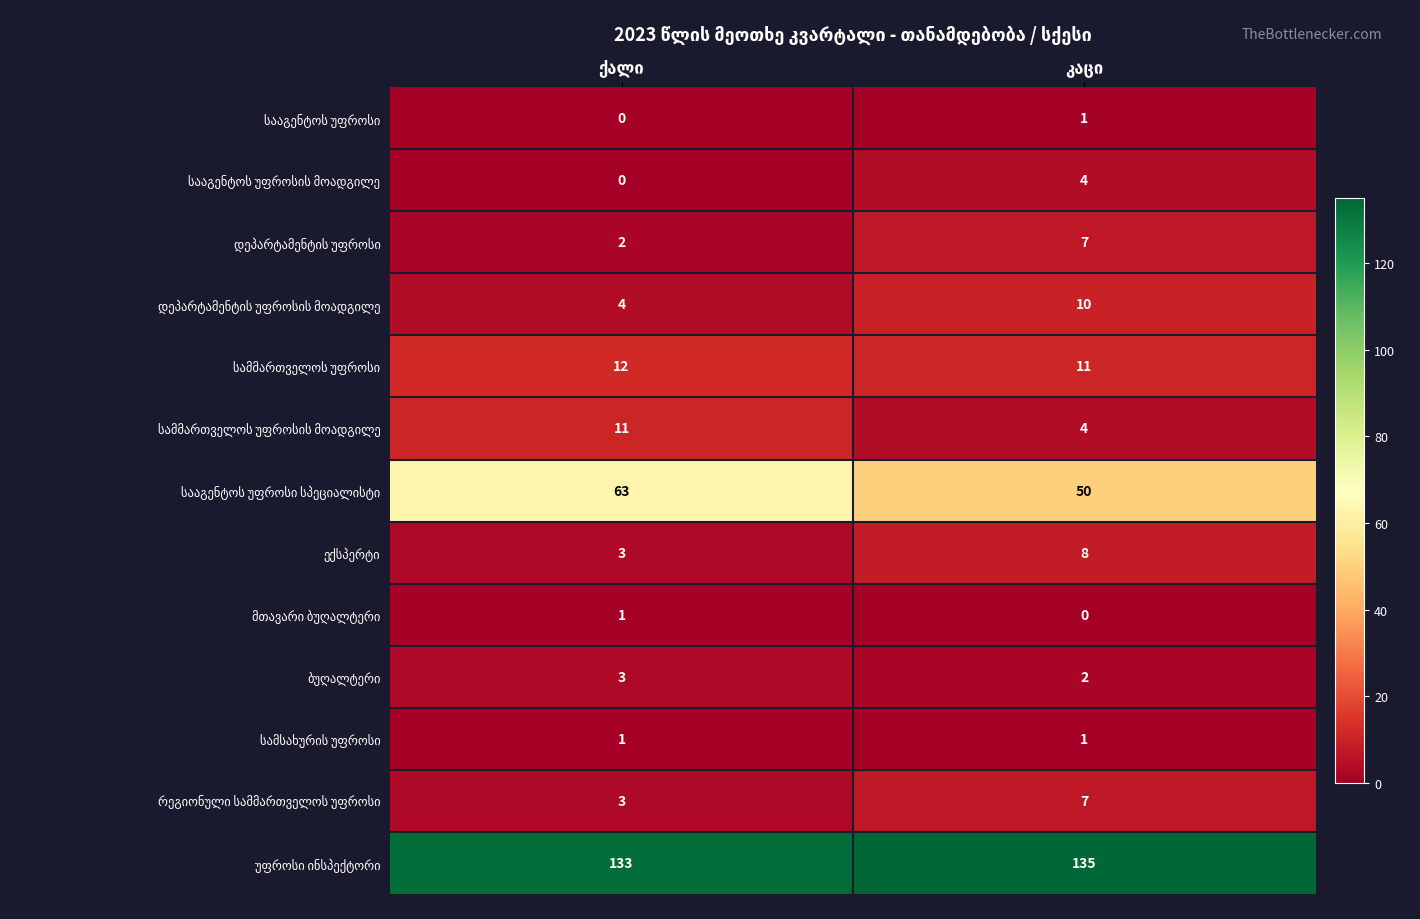

What is the maximum value shown in the chart?

135